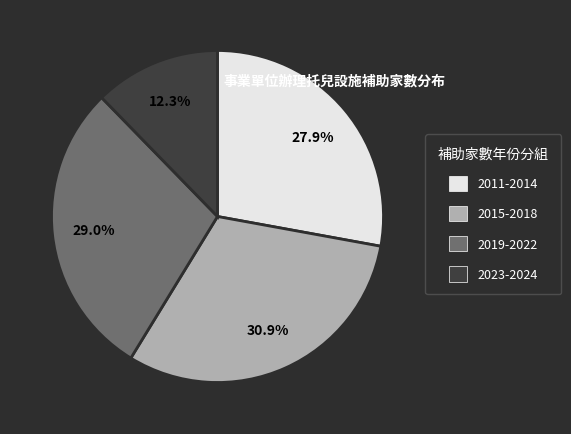

Count the number of slices in the pie.

4